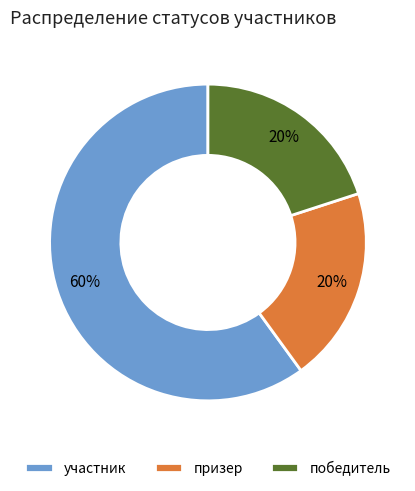

How many segments does this pie chart have?

3